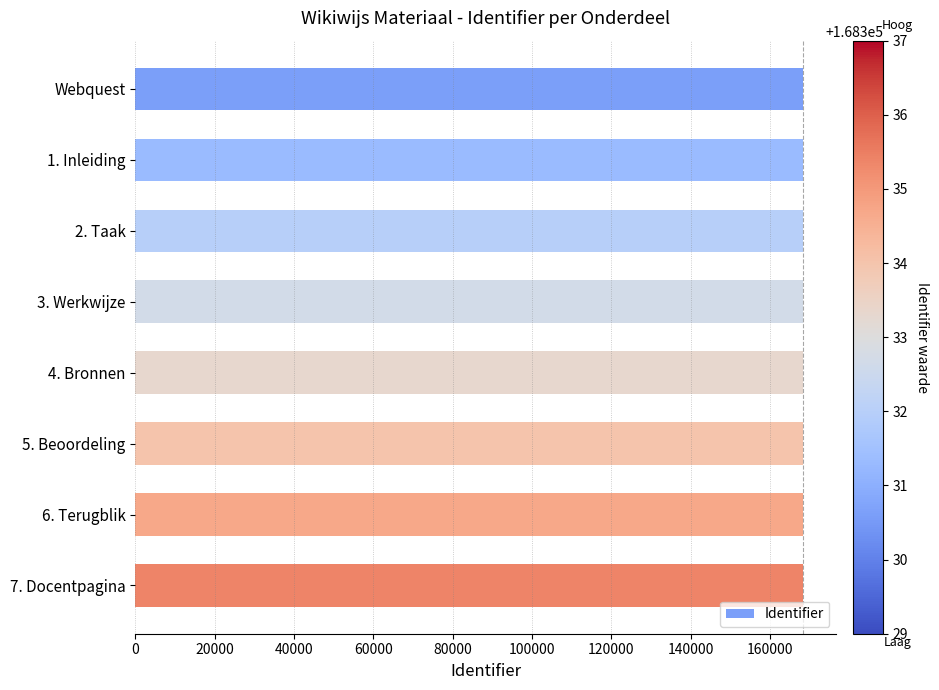

How many data points are less than 168334?

4